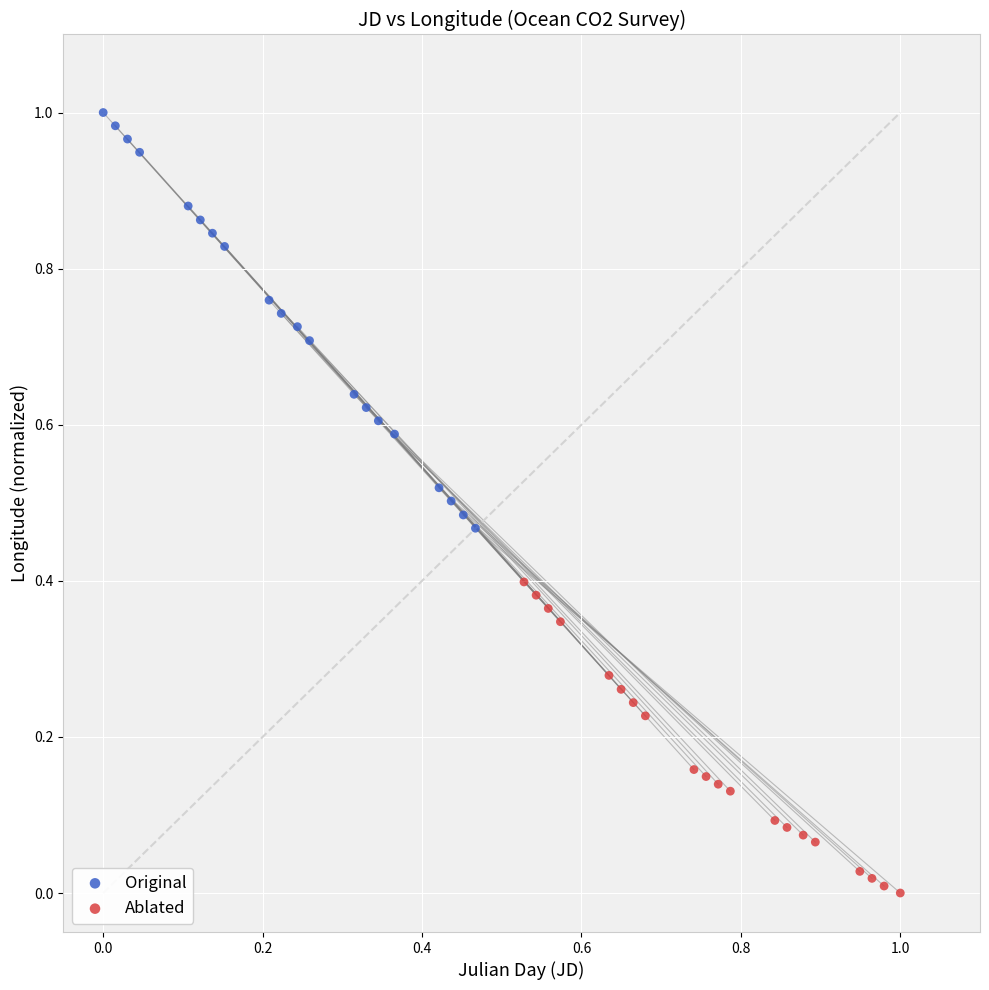

Which series has the widest spread of Y values?

Original